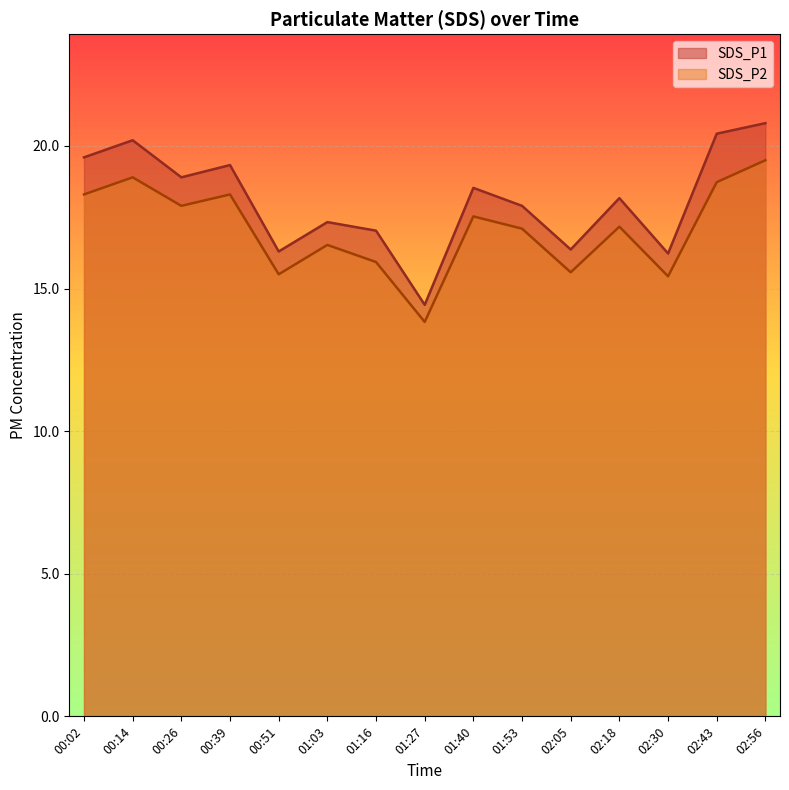

What is the spread (max minus min) of values at 00:14?

1.3